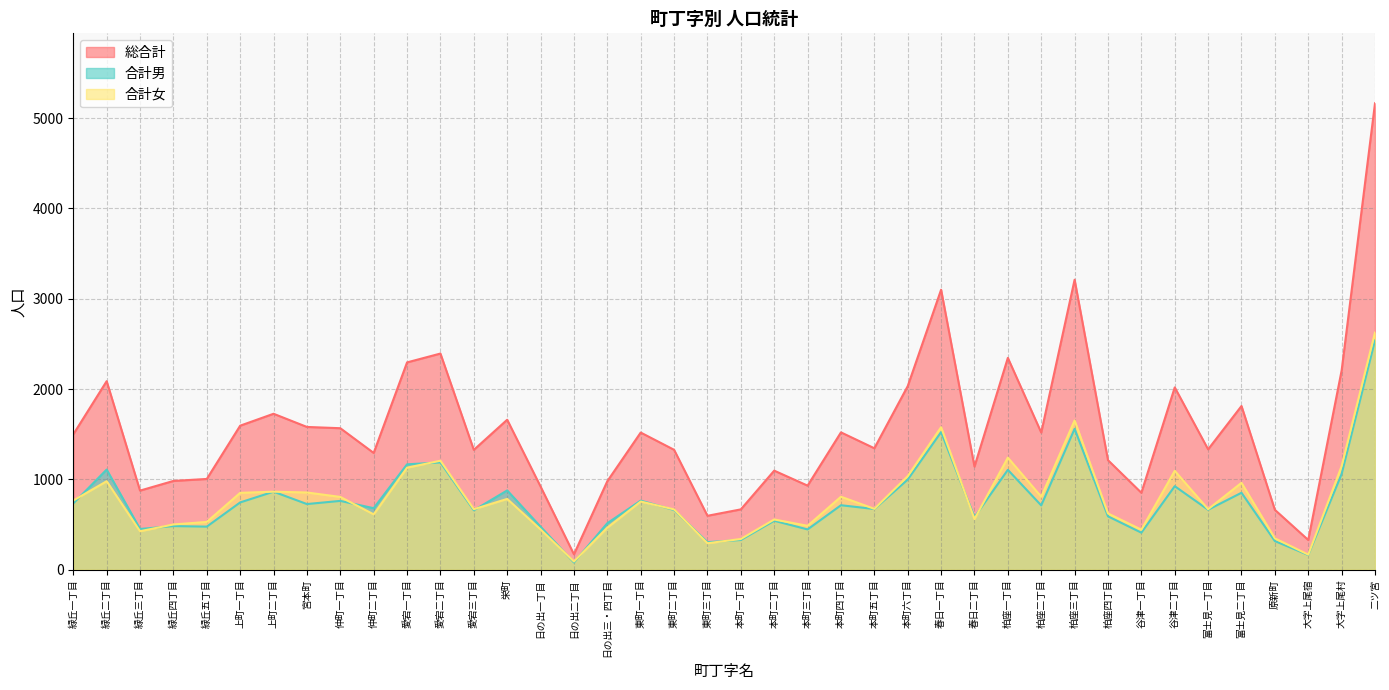

Rank the categories by 合計女 value from highest to lowest.

二ツ宮, 柏座三丁目, 春日一丁目, 柏座一丁目, 愛宕二丁目, 大字上尾村, 愛宕一丁目, 谷津二丁目, 本町六丁目, 緑丘二丁目, 富士見二丁目, 上町二丁目, 宮本町, 上町一丁目, 本町四丁目, 柏座二丁目, 仲町一丁目, 栄町, 緑丘一丁目, 東町一丁目, 本町五丁目, 愛宕三丁目, 富士見一丁目, 東町二丁目, 柏座四丁目, 仲町二丁目, 春日二丁目, 本町二丁目, 緑丘五丁目, 緑丘四丁目, 本町三丁目, 日の出三・四丁目, 日の出一丁目, 谷津一丁目, 緑丘三丁目, 原新町, 本町一丁目, 東町三丁目, 大字上尾宿, 日の出二丁目